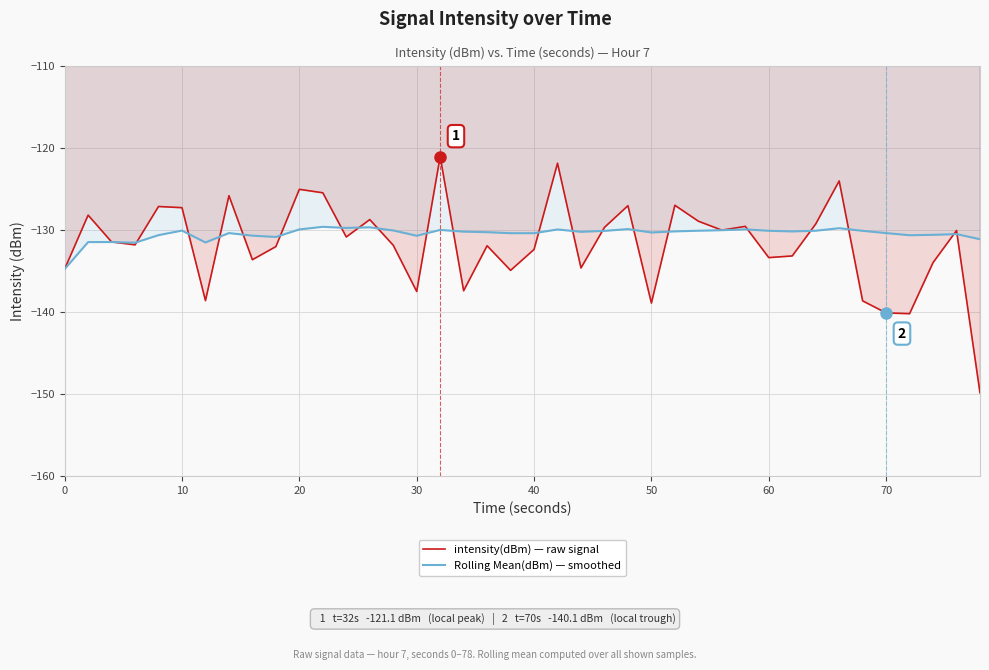

In Rolling Mean(dBm) — smoothed, how many points are lower than both neighbors (excluding endpoints)?

10